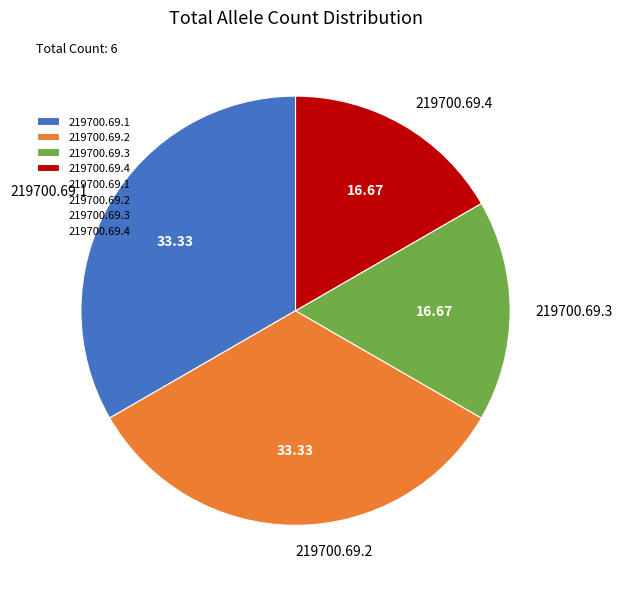

What is the ratio of the value at 219700.69.2 to the value at 219700.69.1?

1.0